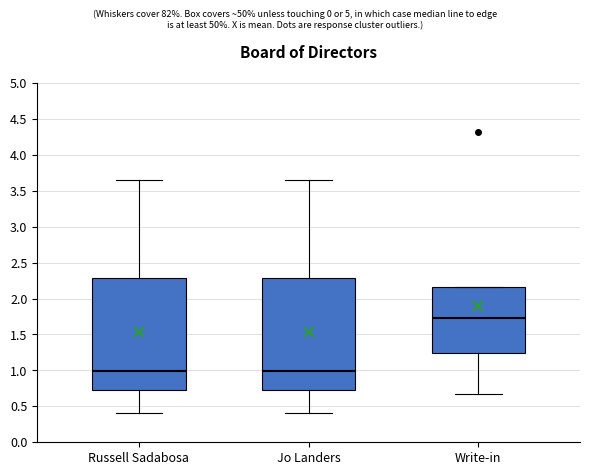

Reading left to right, read every box against the y-axis: the position of its median line, the range the box covers, and the ends of its whiskers. The values are not printed on the chart, so give them approximately, as read against the axis.

Russell Sadabosa: median 1.00, box 0.75 to 2.30, whiskers 0.40 to 3.65
Jo Landers: median 1.00, box 0.75 to 2.30, whiskers 0.40 to 3.65
Write-in: median 1.70, box 1.25 to 2.15, whiskers 0.70 to 2.15